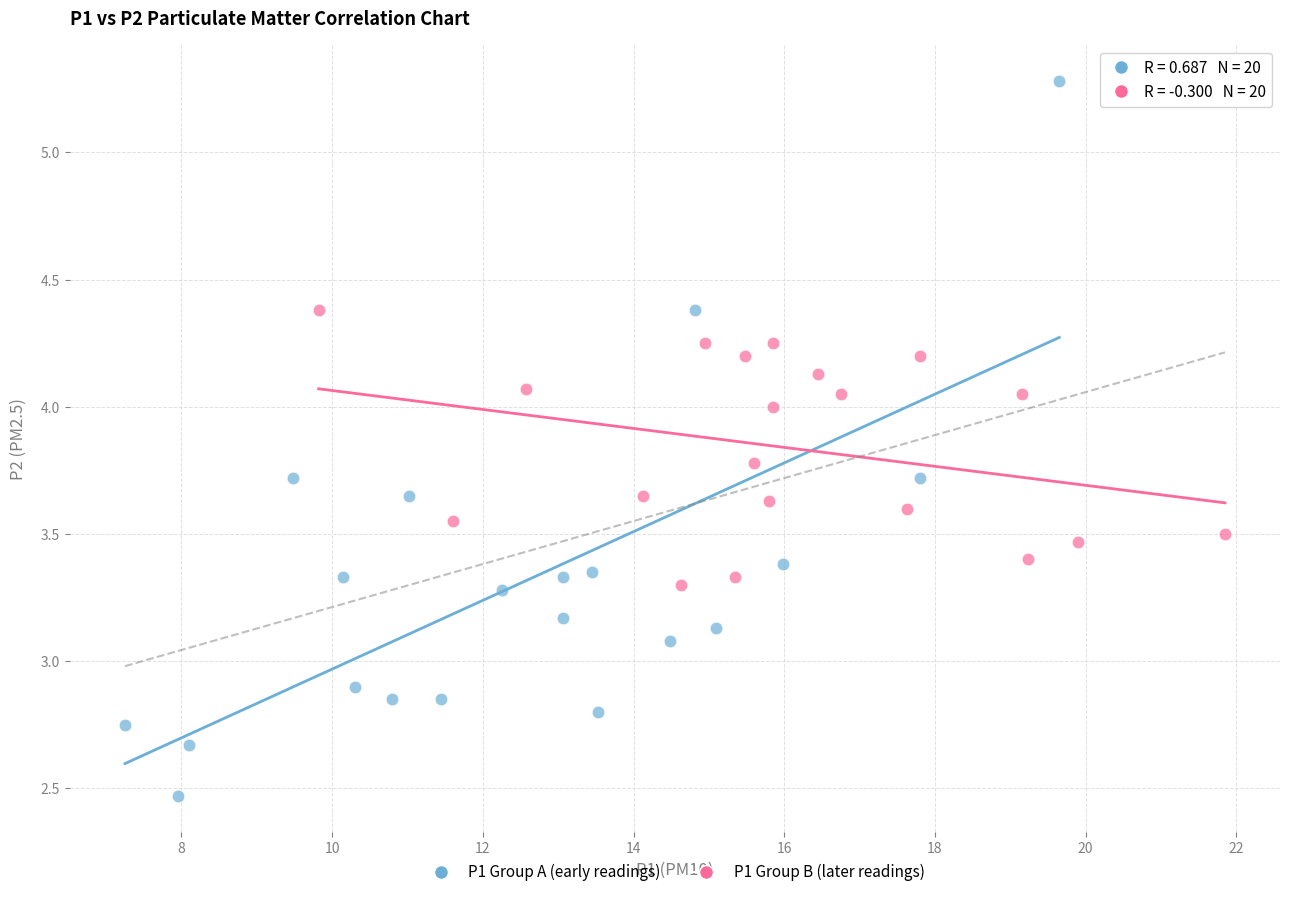

Which series has the largest Y range (max minus min)?

P1 Group A (early readings)